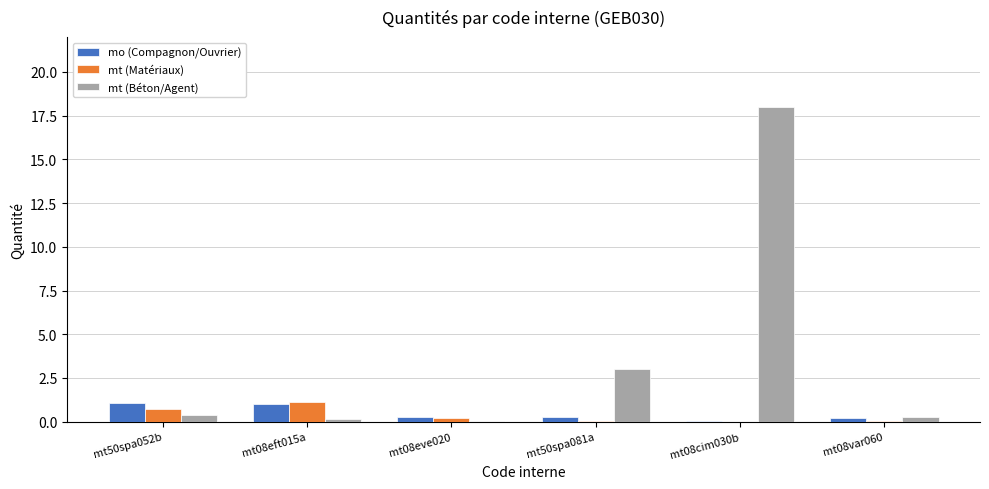

Which series has the largest total across all categories?

mt (Béton/Agent)